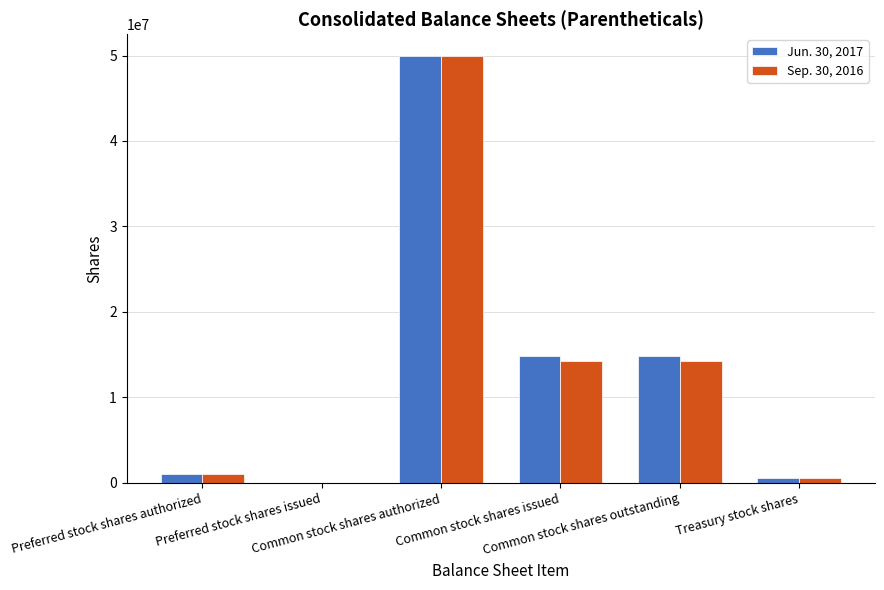

What is the average value of the Jun. 30, 2017 series?

13546646